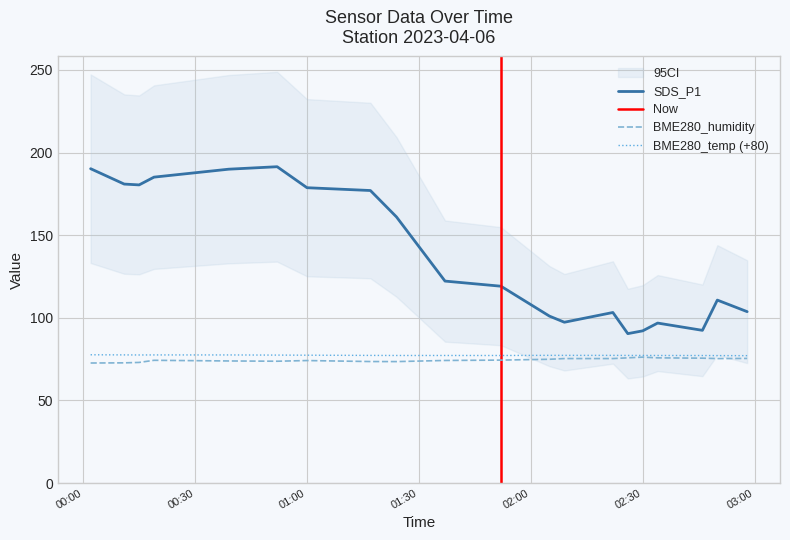

The SDS_P1 series shows 256.1 at 01:00. True or false?

False